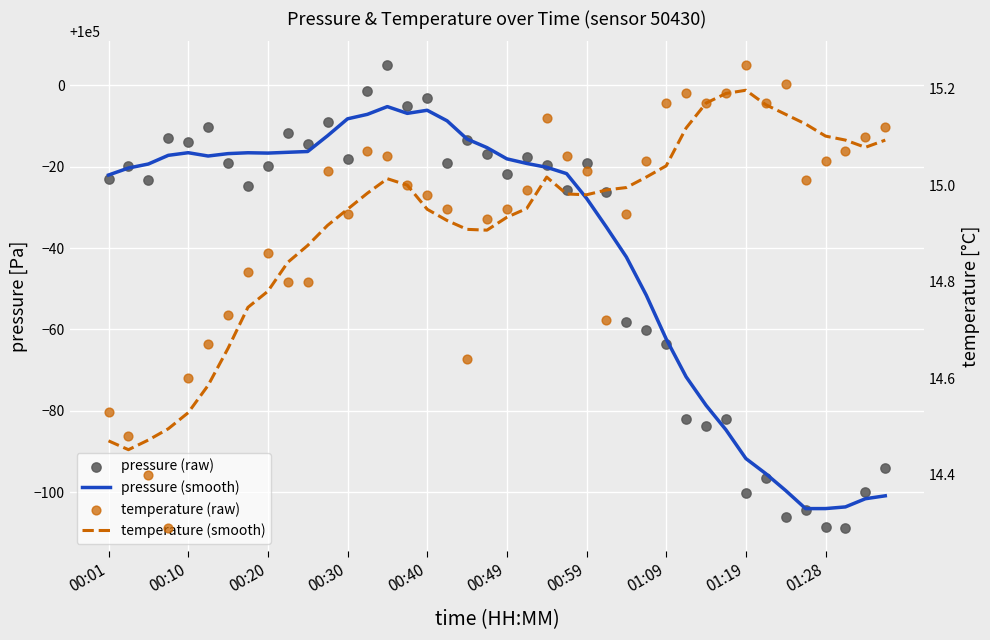

What are all the series names shown in the legend?

pressure (smooth), pressure (raw), temperature (smooth), temperature (raw)